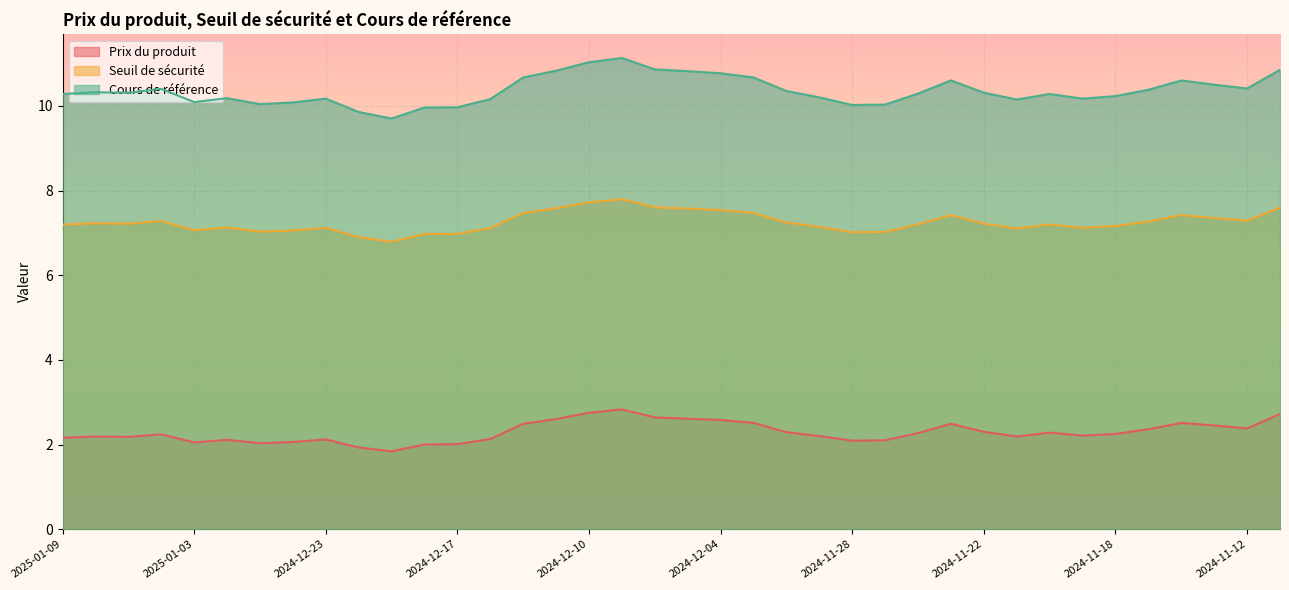

Count the number of data series in this chart.

3